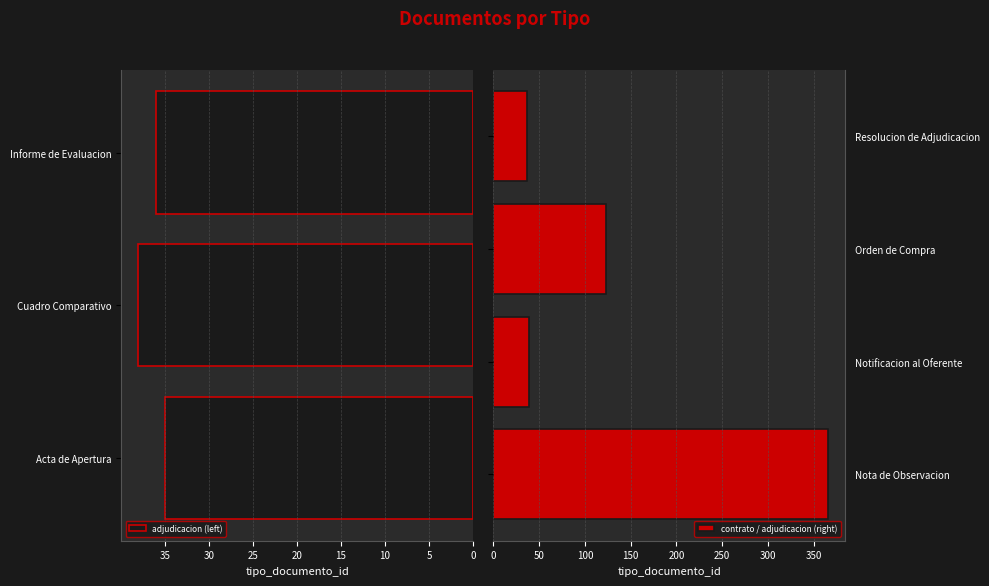

How many bars are there in total?

7